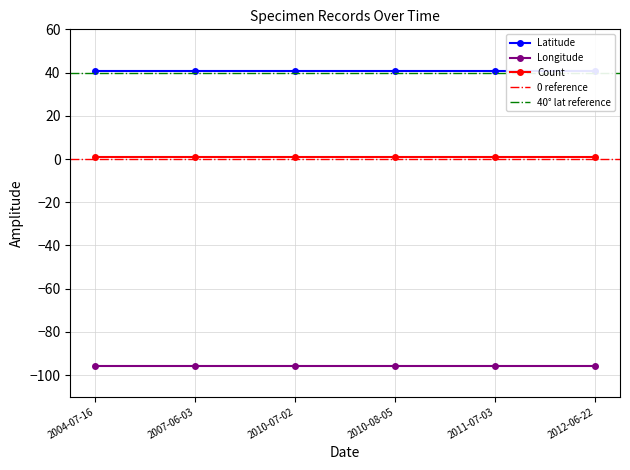

What position from the right is 2011-07-03?

2